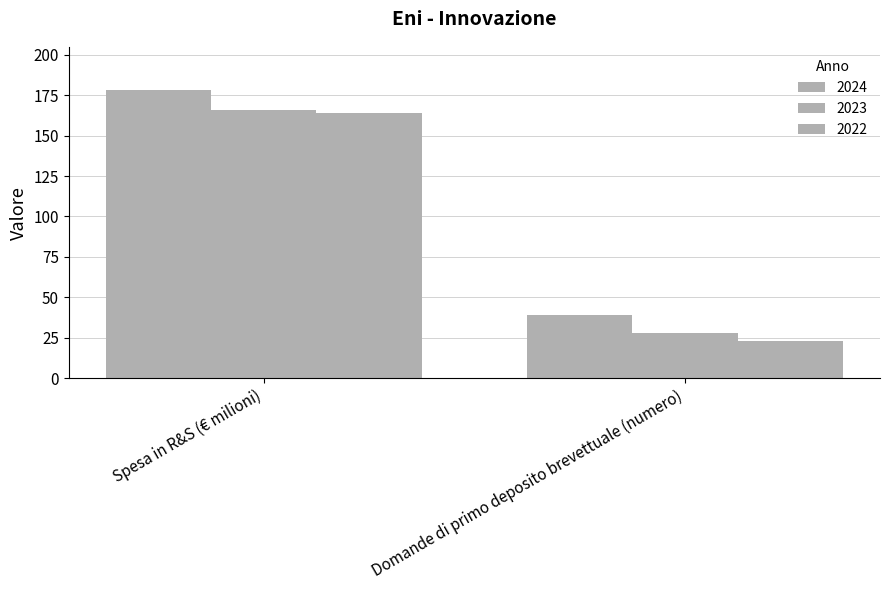

How many data points does each series have?

2